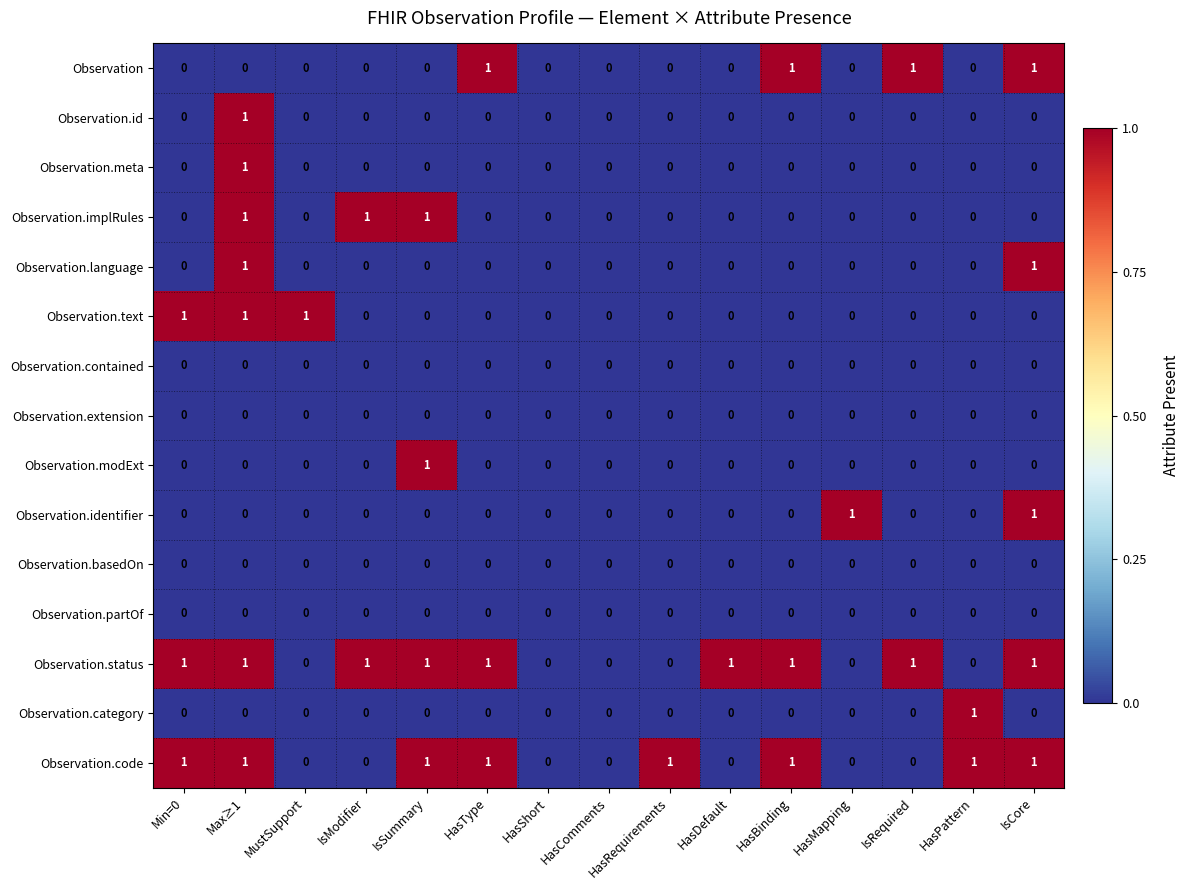

At which category is the sum across all series the highest?

Max≥1